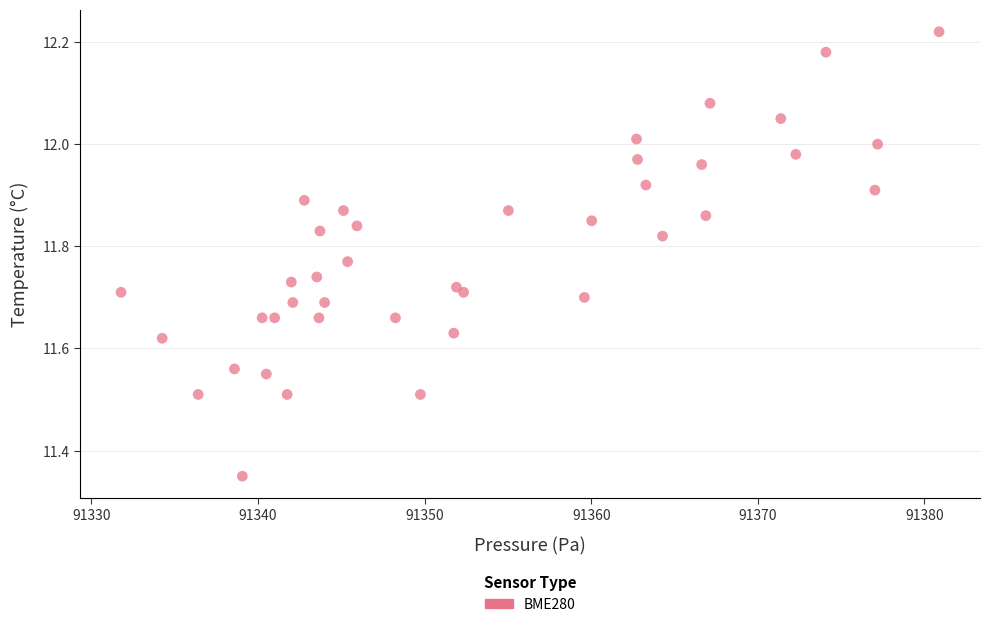

What is the range of Y values (max minus min)?

0.9